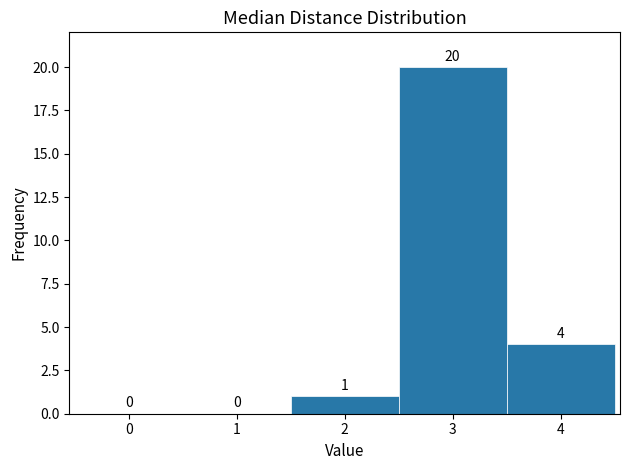

Which range on the x-axis has the tallest bar?

2.5 to 3.5